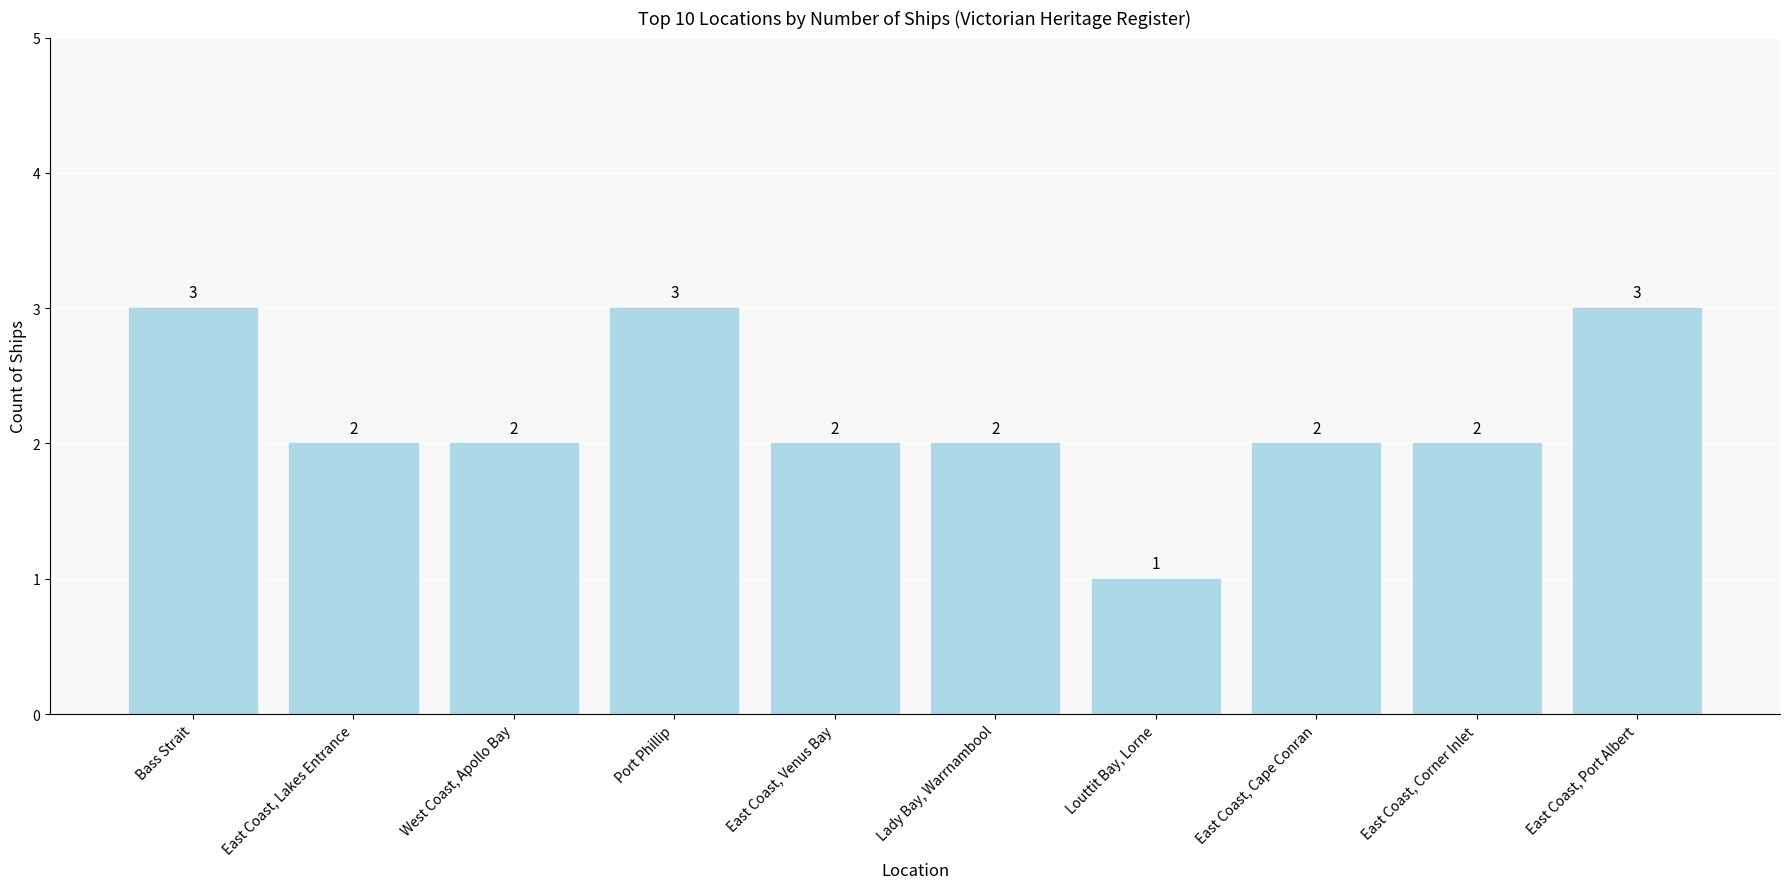

What is the sum of the values at East Coast, Cape Conran and East Coast, Lakes Entrance?

4